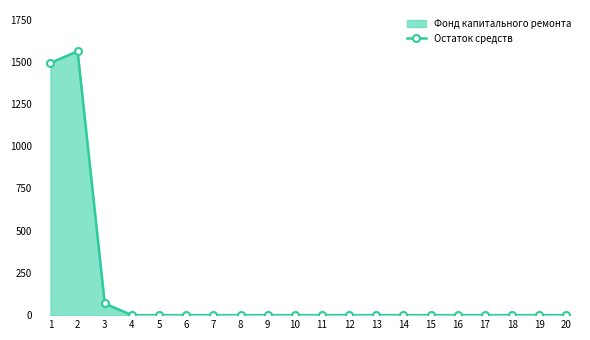

How many data points does each series have?

20